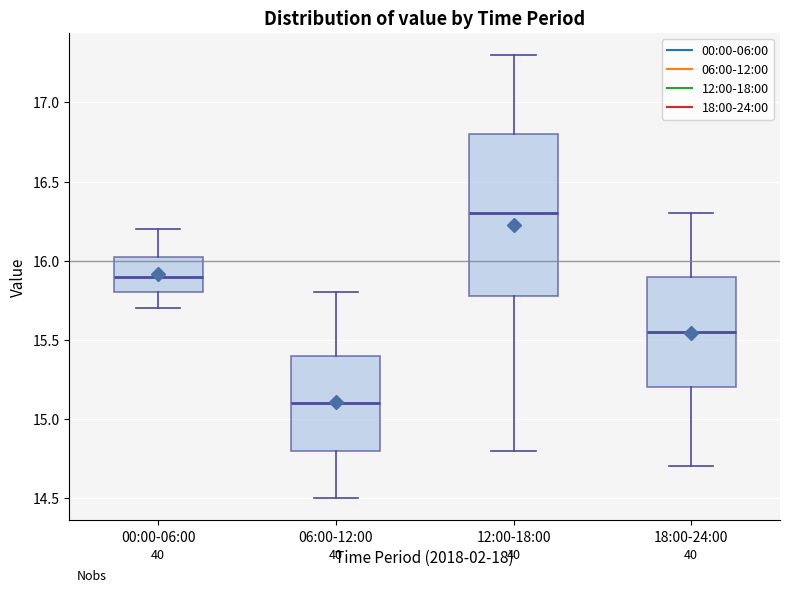

Reading left to right, transcribe this box plot: for each box, give where its median line is, the range the box spans, and where its two whiskers end, as read against the y-axis. The values are not printed on the chart, so give them approximately, as read against the axis.

00:00-06:00: median 15.90, box 15.80 to 16.05, whiskers 15.70 to 16.20
06:00-12:00: median 15.10, box 14.80 to 15.40, whiskers 14.50 to 15.80
12:00-18:00: median 16.30, box 15.80 to 16.80, whiskers 14.80 to 17.30
18:00-24:00: median 15.55, box 15.20 to 15.90, whiskers 14.70 to 16.30